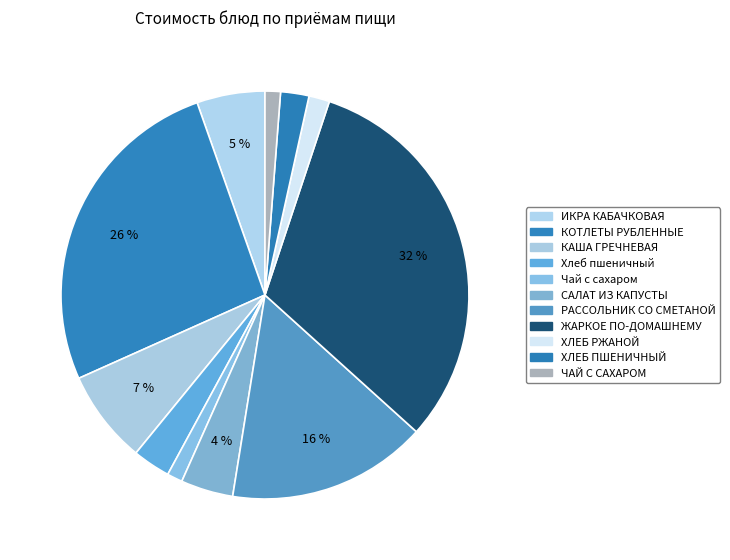

How many segments does this pie chart have?

11